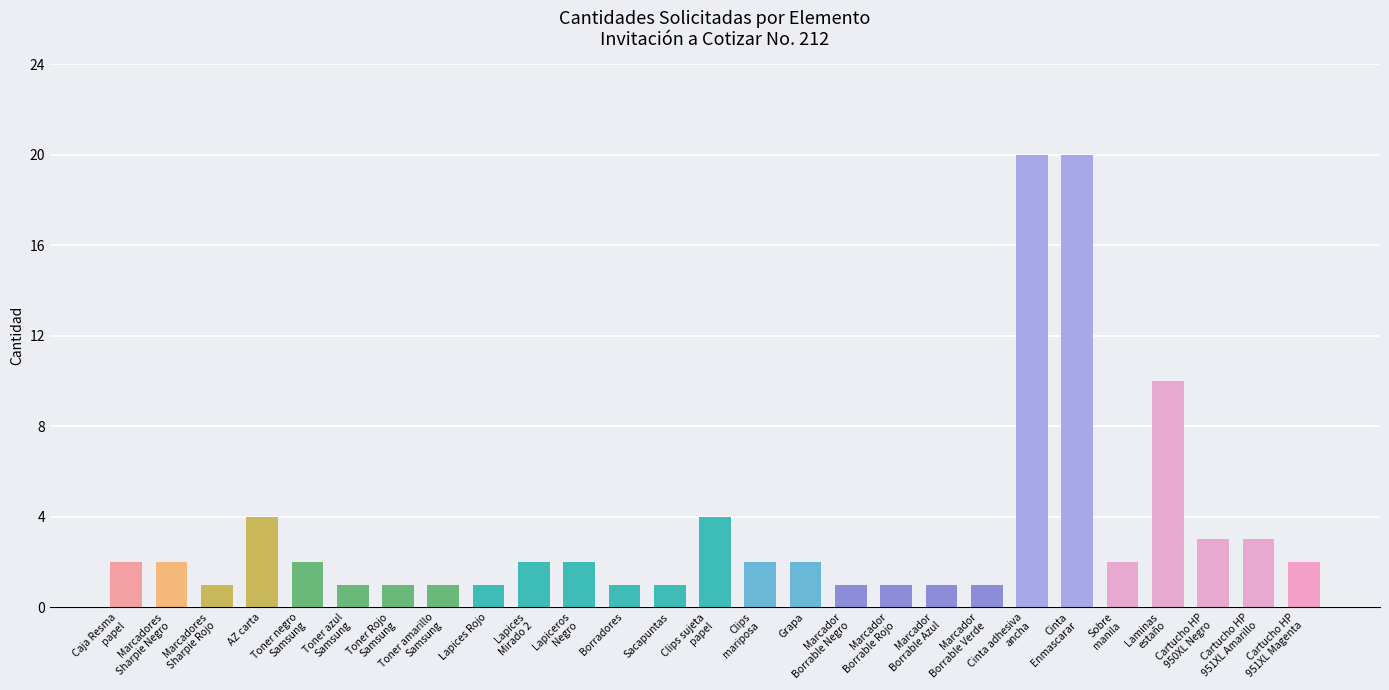

Are the bars horizontal?

No